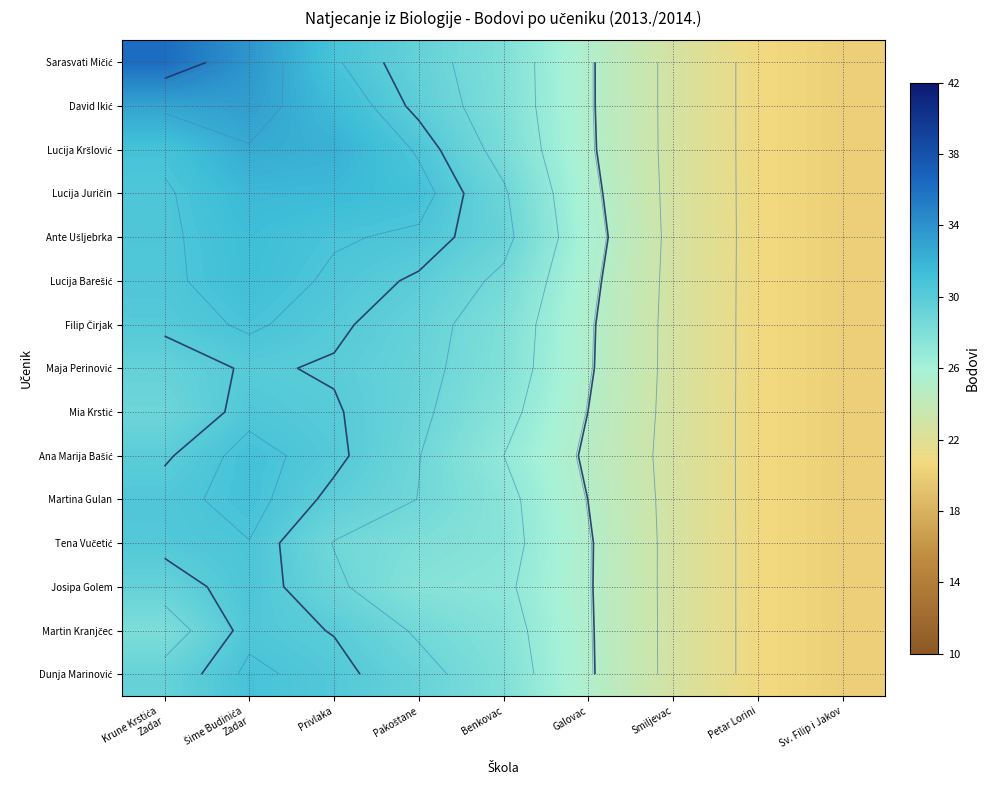

The Maja Perinović series shows 45.0 at Galovac. True or false?

False